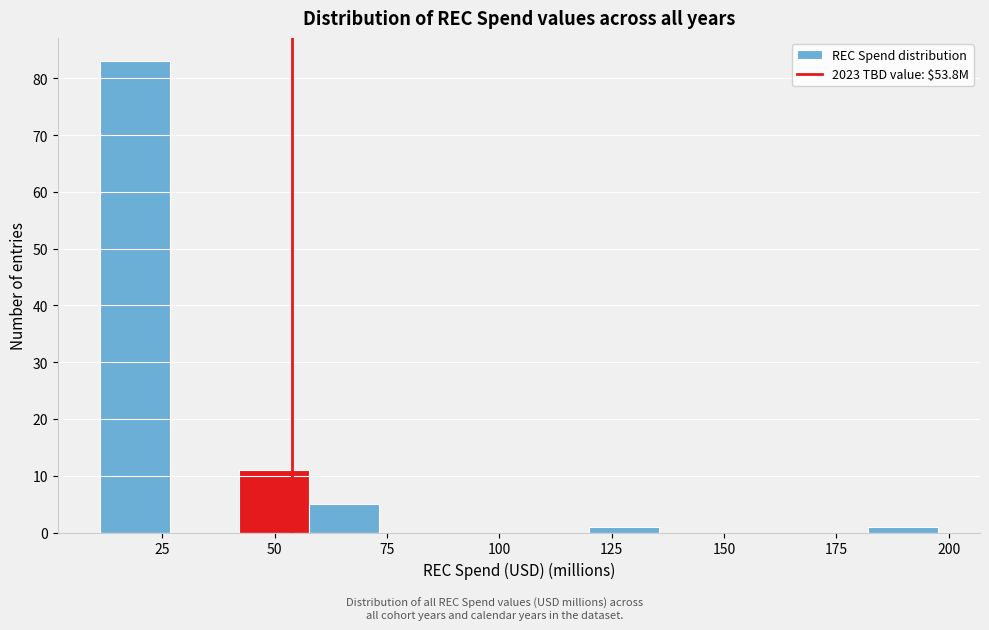

Read against the x-axis, roughly where is the centre of the tallest bar?

20